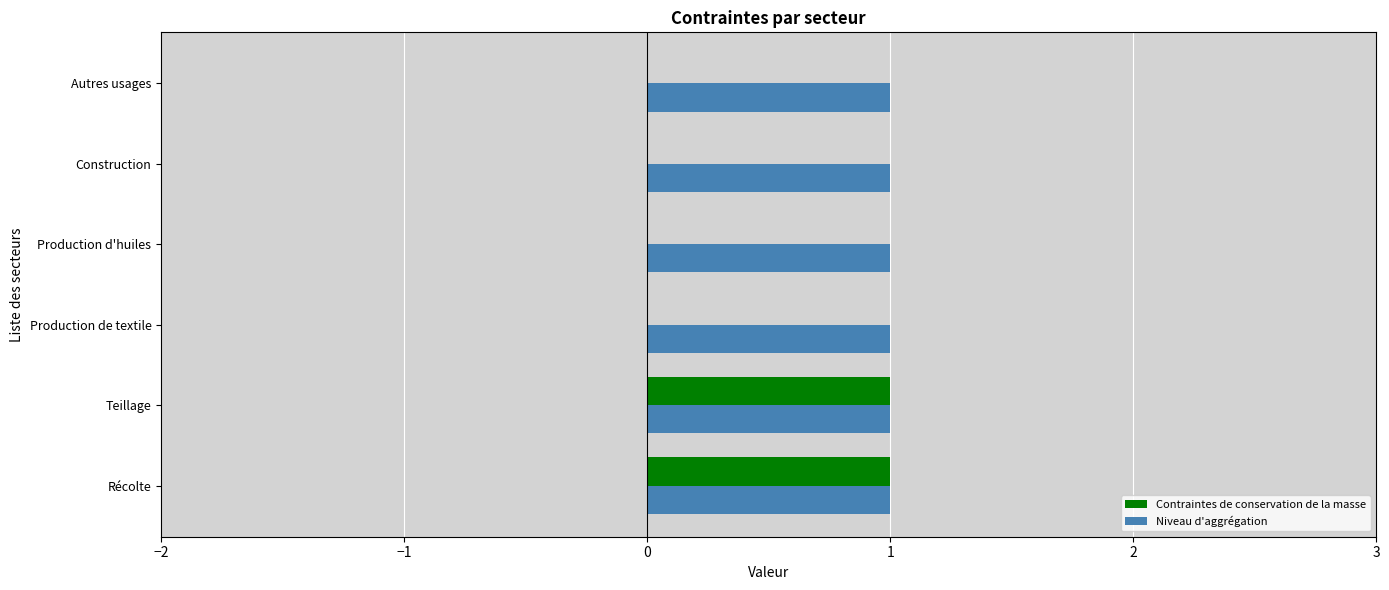

The value of Niveau d'aggrégation at Récolte is 1. True or false?

True